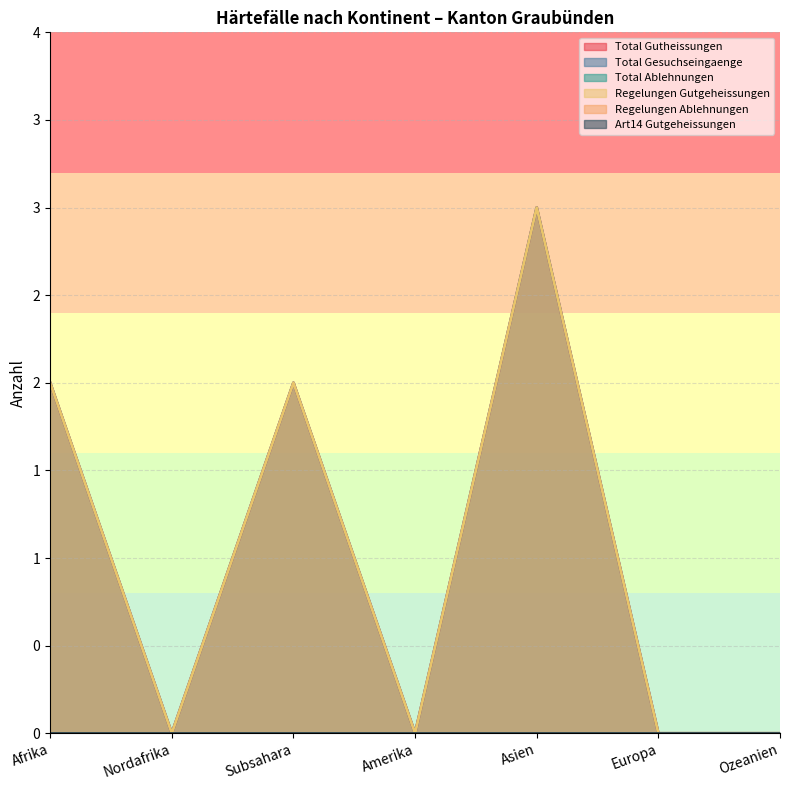

Reading left to right, what are all the values shown in this chart?

Total Gutheissungen: Afrika=2	Nordafrika=0	Subsahara=2	Amerika=0	Asien=3	Europa=0	Ozeanien=0
Total Gesuchseingaenge: Afrika=2	Nordafrika=0	Subsahara=2	Amerika=0	Asien=3	Europa=0	Ozeanien=0
Regelungen Gutgeheissungen: Afrika=2	Nordafrika=0	Subsahara=2	Amerika=0	Asien=3	Europa=0	Ozeanien=0